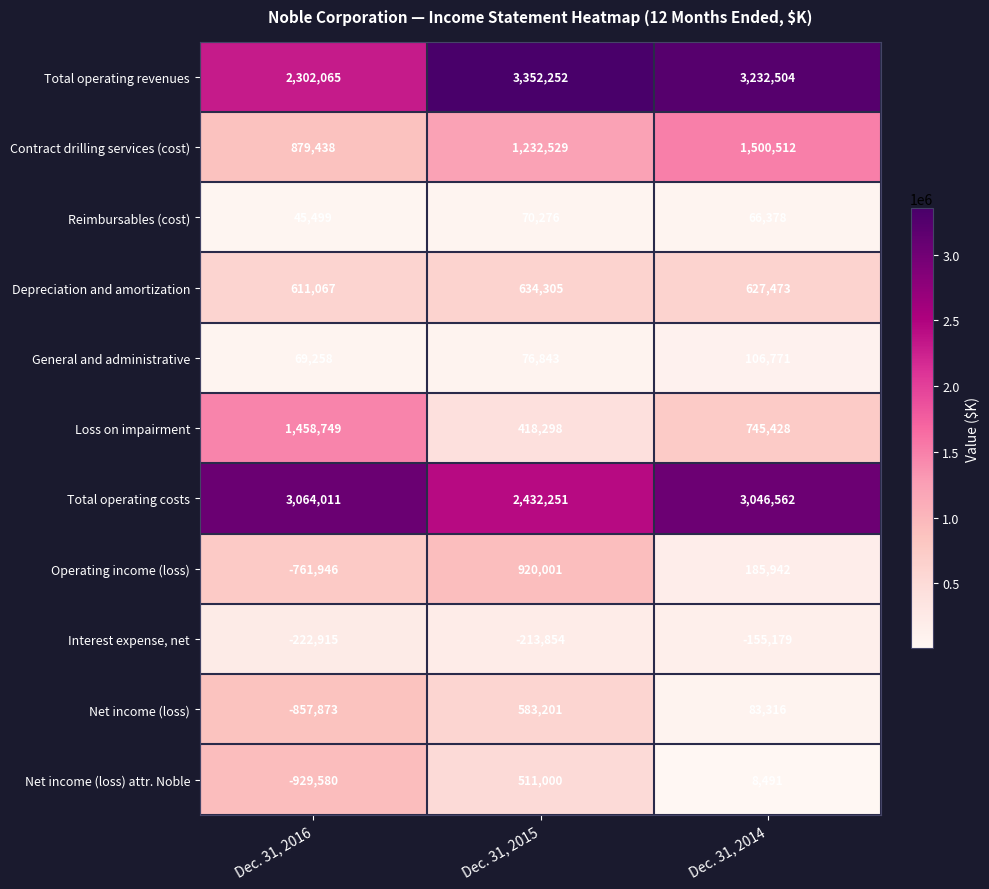

At how many categories does at least one series exceed 1859737?

3